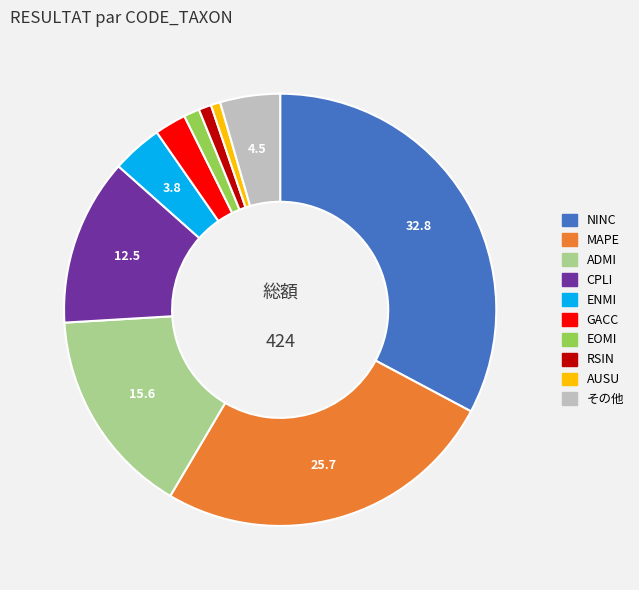

Is there a majority slice in this chart?

No